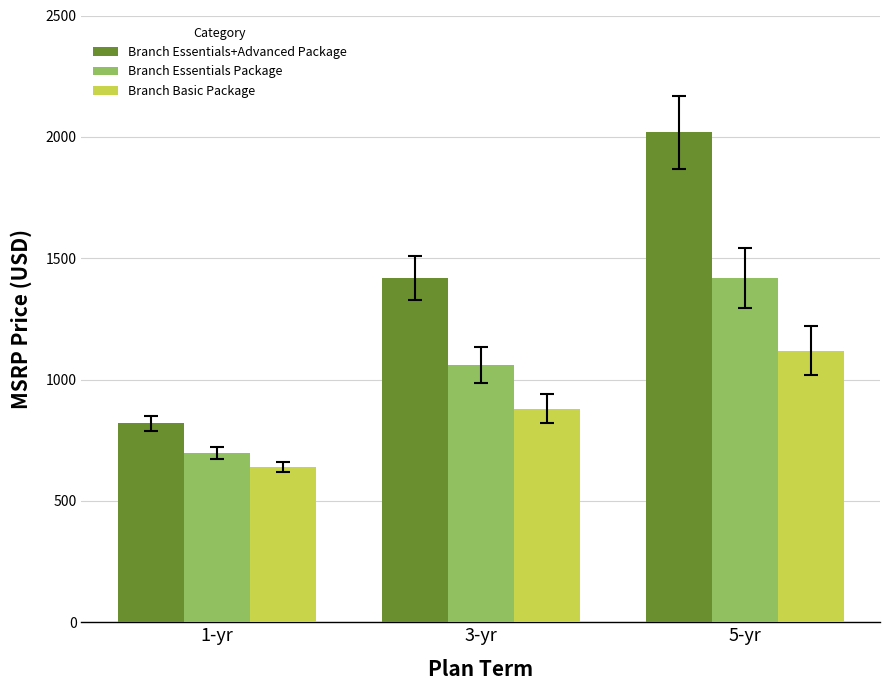

Does the chart contain stacked bars?

No